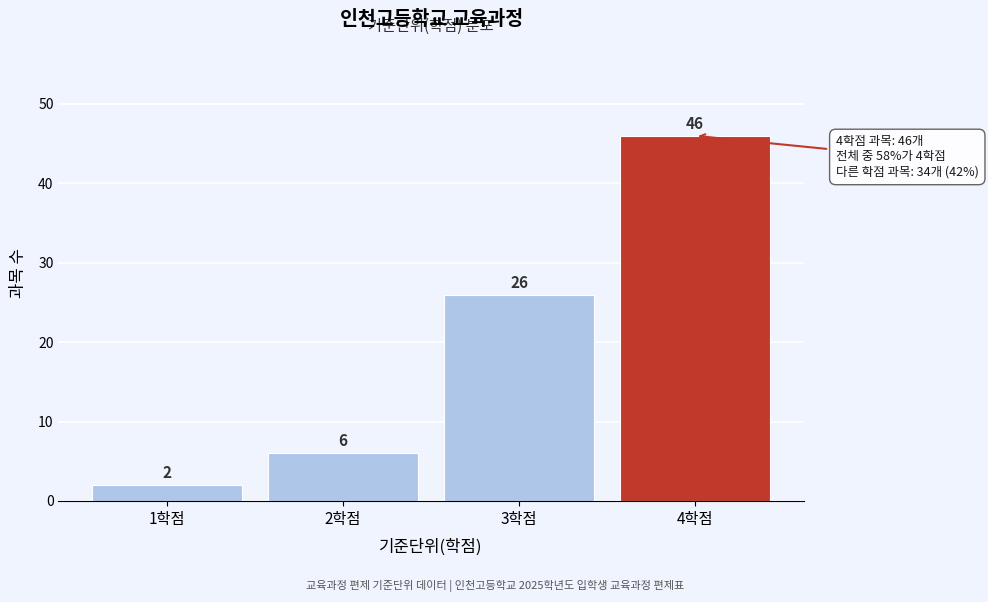

Reading right to left, what are all the values shown in this chart?

4학점=46	3학점=26	2학점=6	1학점=2